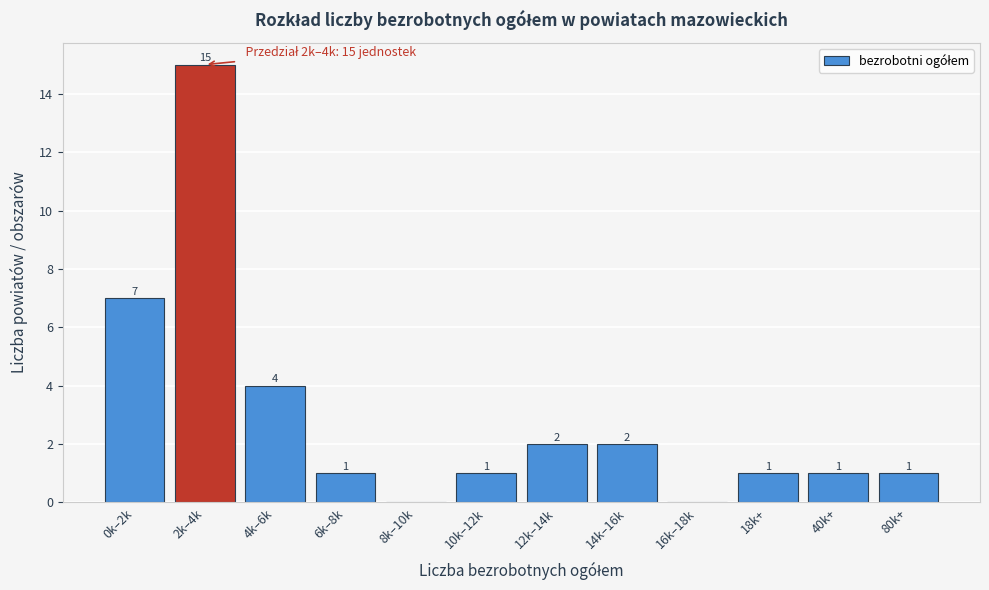

Reading left to right, extract all data points from this chart.

0k–2k=7	2k–4k=15	4k–6k=4	6k–8k=1	8k–10k=0	10k–12k=1	12k–14k=2	14k–16k=2	16k–18k=0	18k+=1	40k+=1	80k+=1